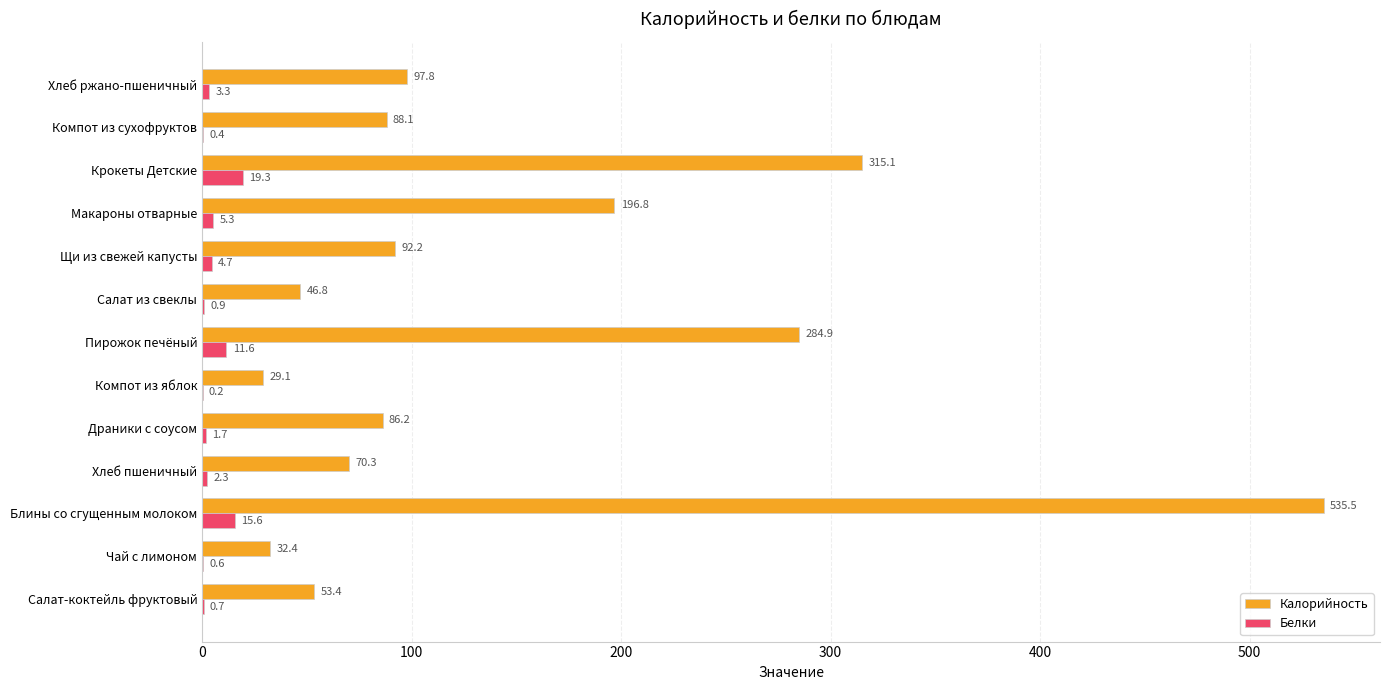

What is the total value across all series at Хлеб ржано-пшеничный?

101.1